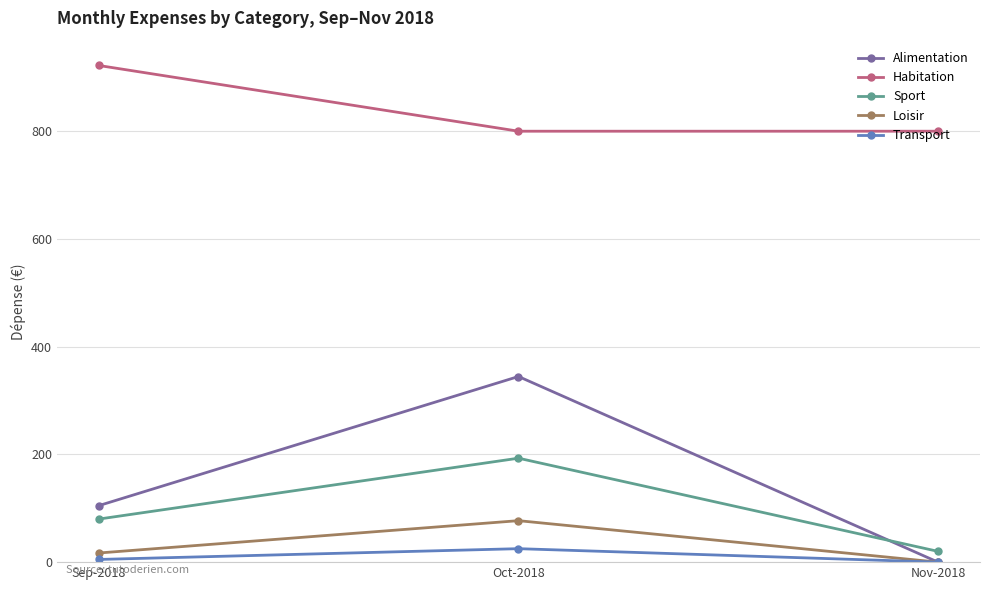

How many values in Loisir are above zero?

2